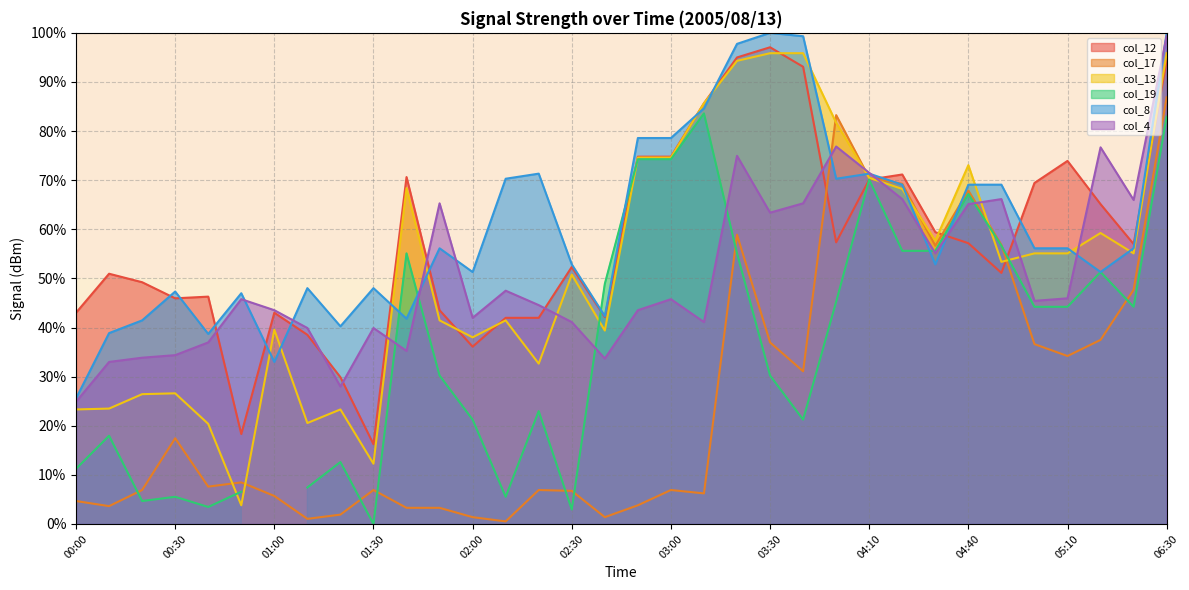

How many intersections are there between col_12 and col_13?

7